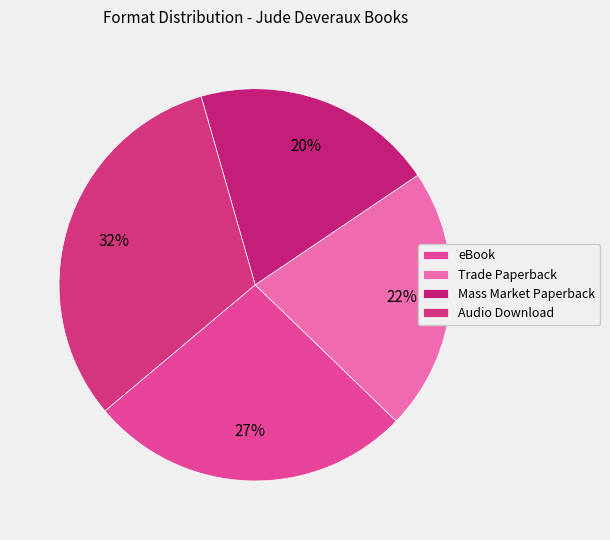

To the nearest percent, what percentage of the pie is Mass Market Paperback?

20%